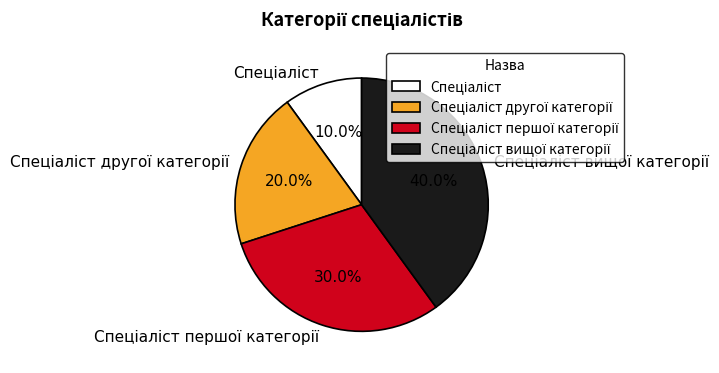

Is there any slice that represents more than half of the pie?

No